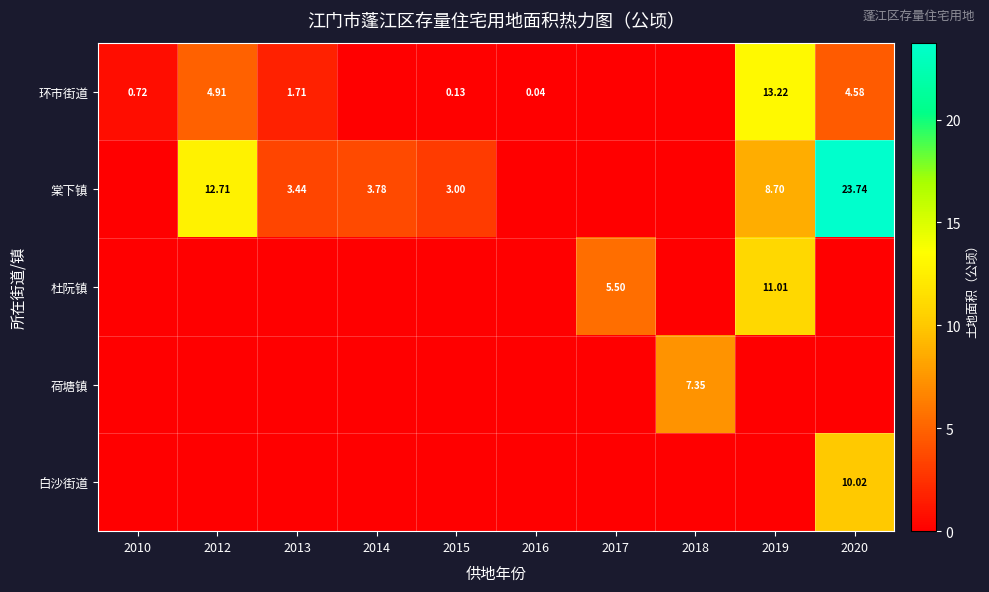

Which series has the largest total across all categories?

棠下镇